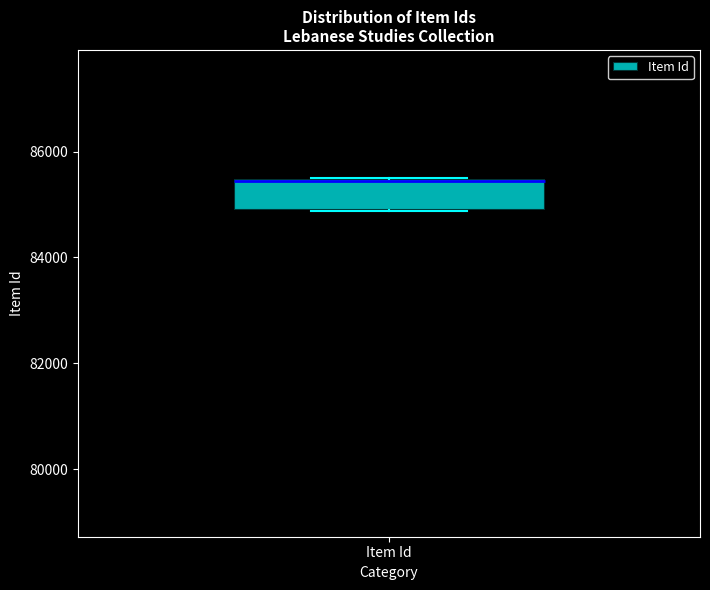

Read this box plot against the y-axis: the position of the median line, the range covered by the box, and the ends of both whiskers. The values are not printed on the chart, so give them approximately, as read against the axis.

median 85400, box 85000 to 85400, whiskers 84800 to 85400